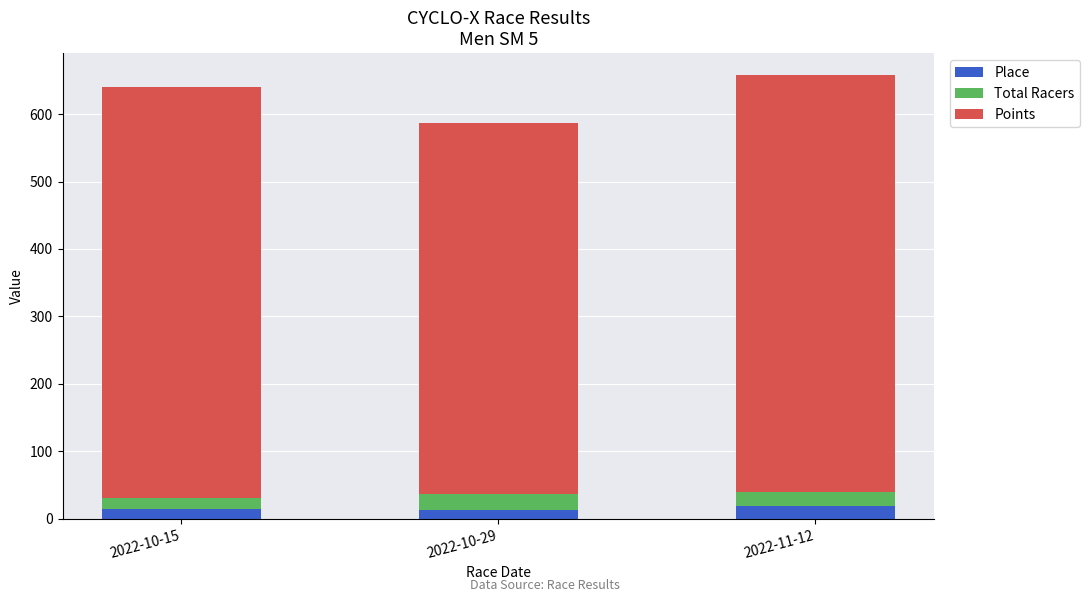

What is the average value of the Place series?

15.7